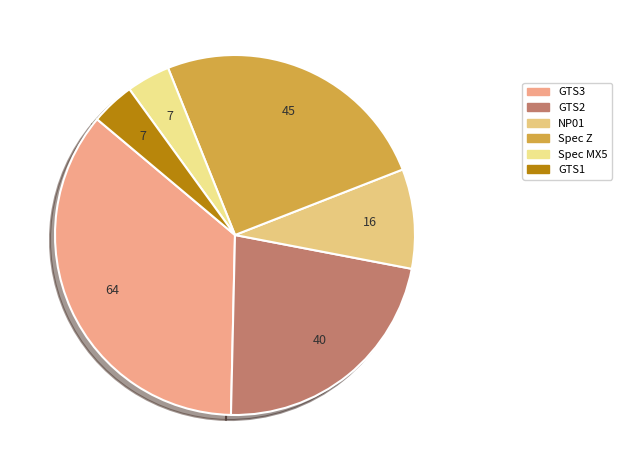

The GTS3 slice represents 50% of the pie. True or false?

False